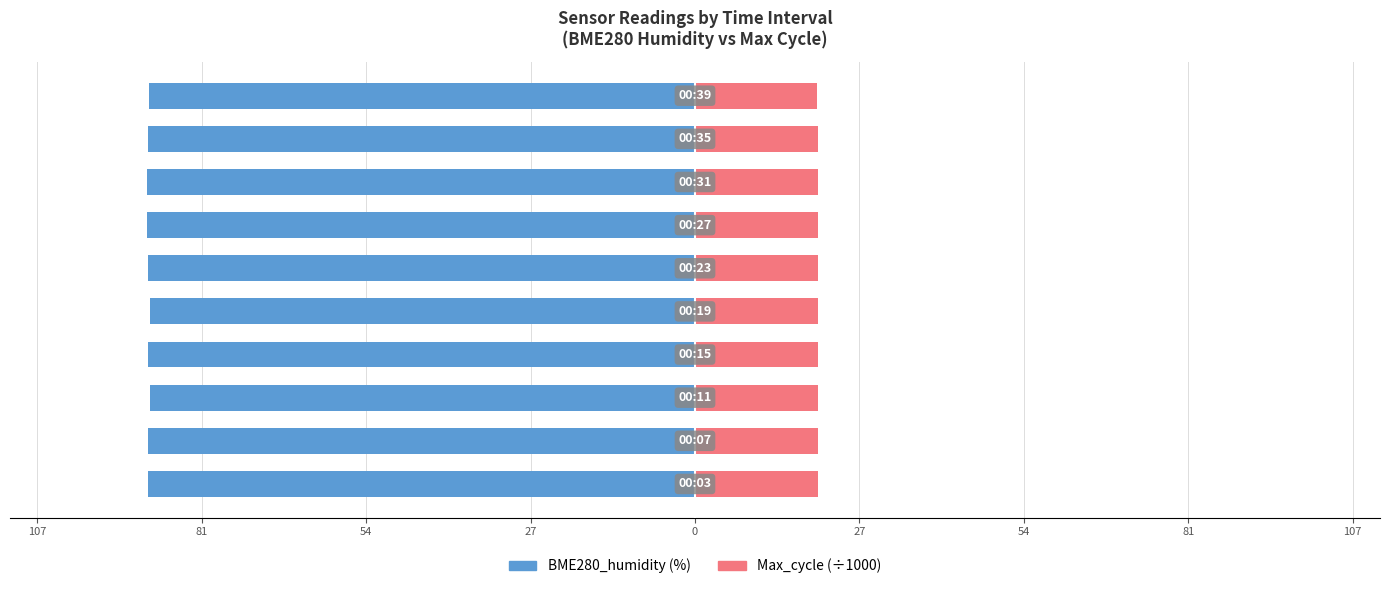

Reading right to left, extract all data points from this chart.

BME280_humidity: -89.1	-89.4	-89.5	-89.5	-89.3	-89.1	-89.3	-89.1	-89.4	-89.3
Max_cycle (÷1000): 20.0	20.0	20.1	20.0	20.1	20.0	20.1	20.0	20.2	20.0